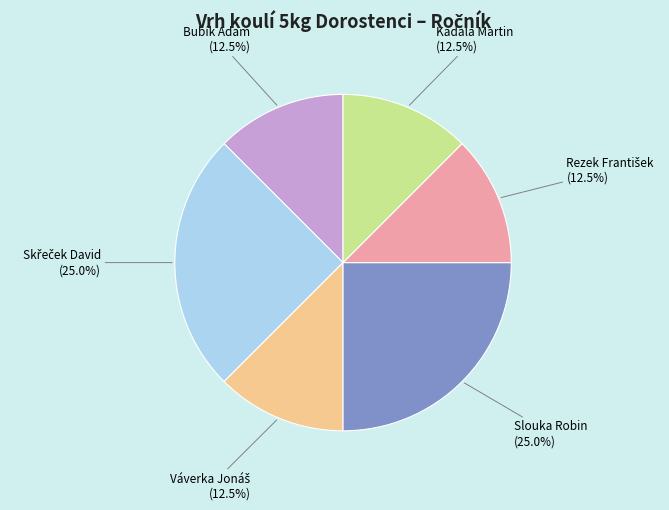

Is there any slice that represents more than half of the pie?

No